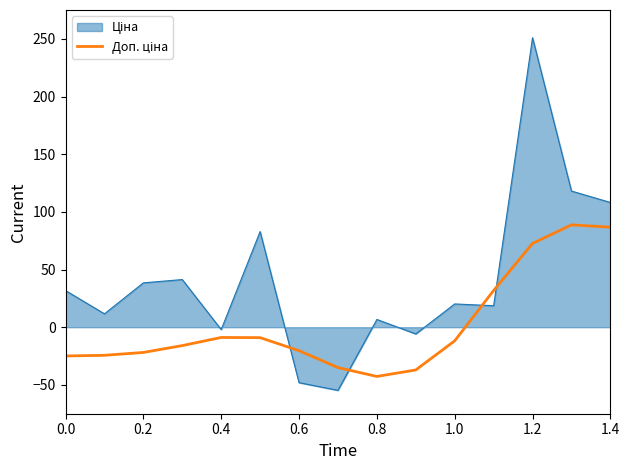

Does the chart display data point markers on the line(s)?

No